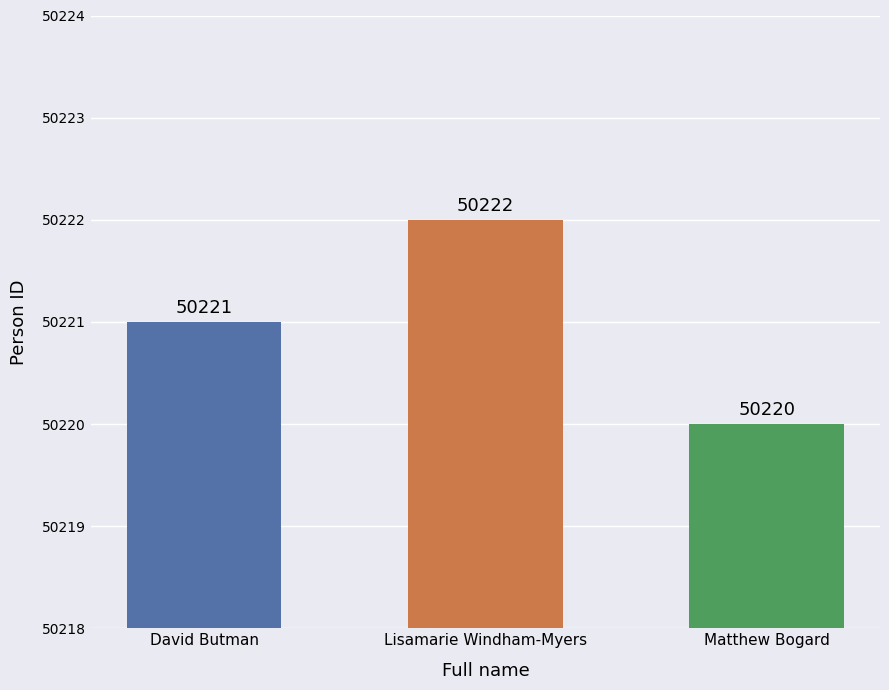

What is the value of the 1st bar from the left?

50221